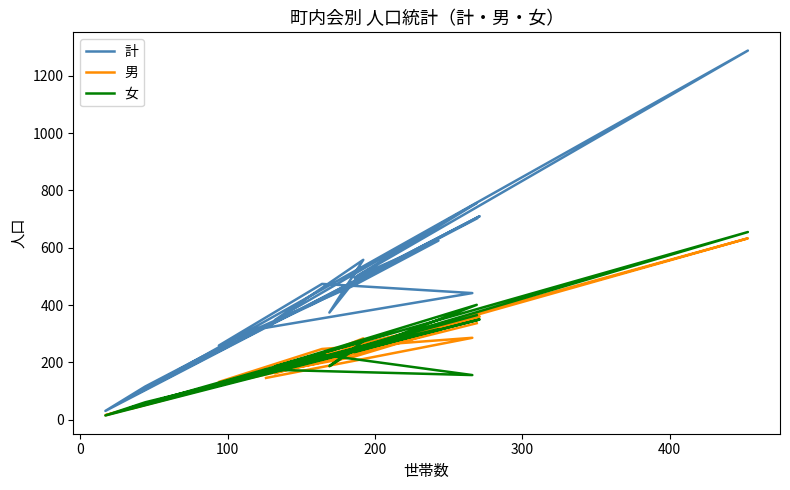

What is the difference between the second highest and minimum values in the 女 series?

386